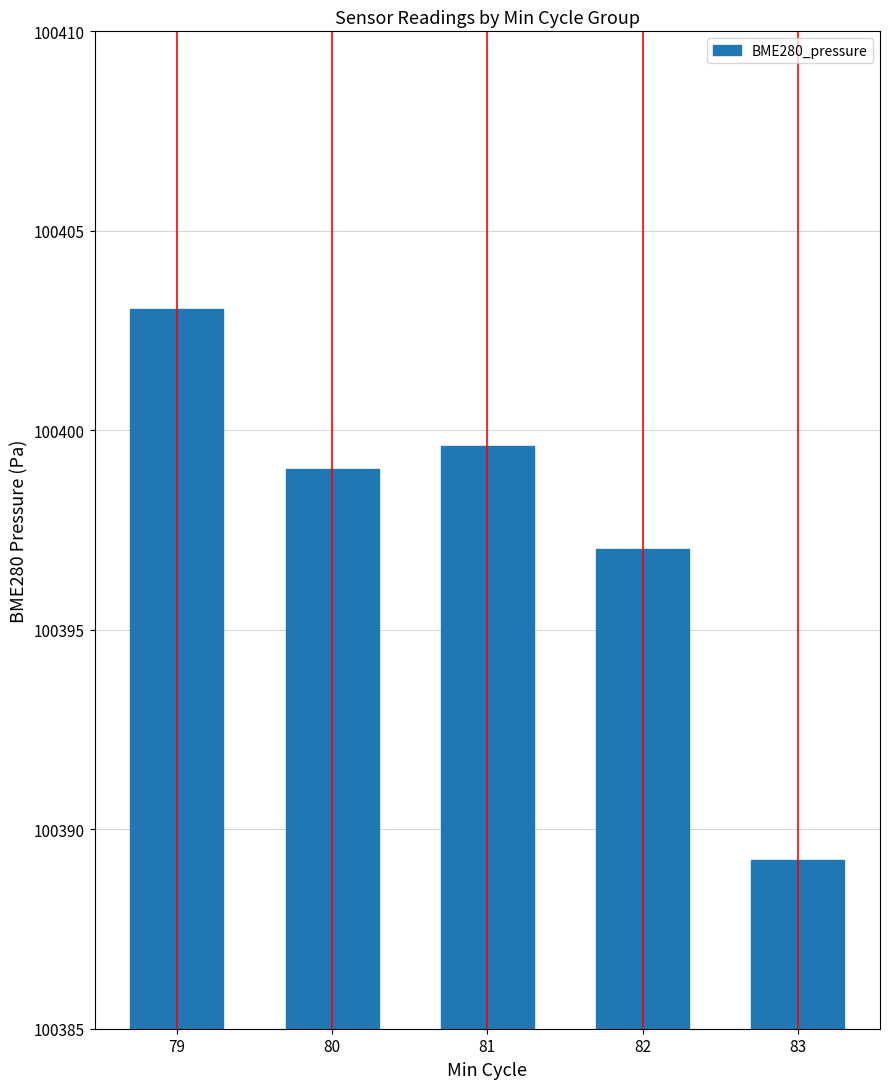

What is the change in value from 79 to 82?

-6.0